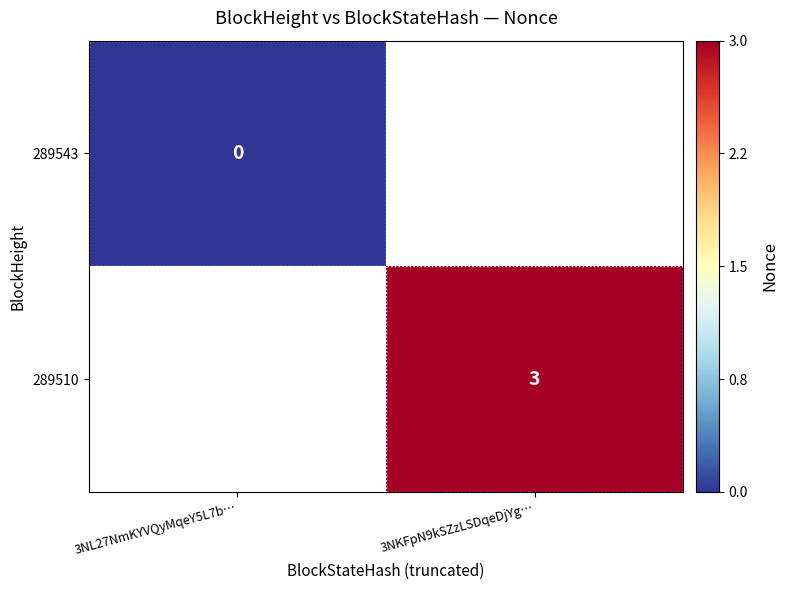

At which category does the chart reach its peak across all series?

3NKFpN9kSZzLSDqeDjYg…